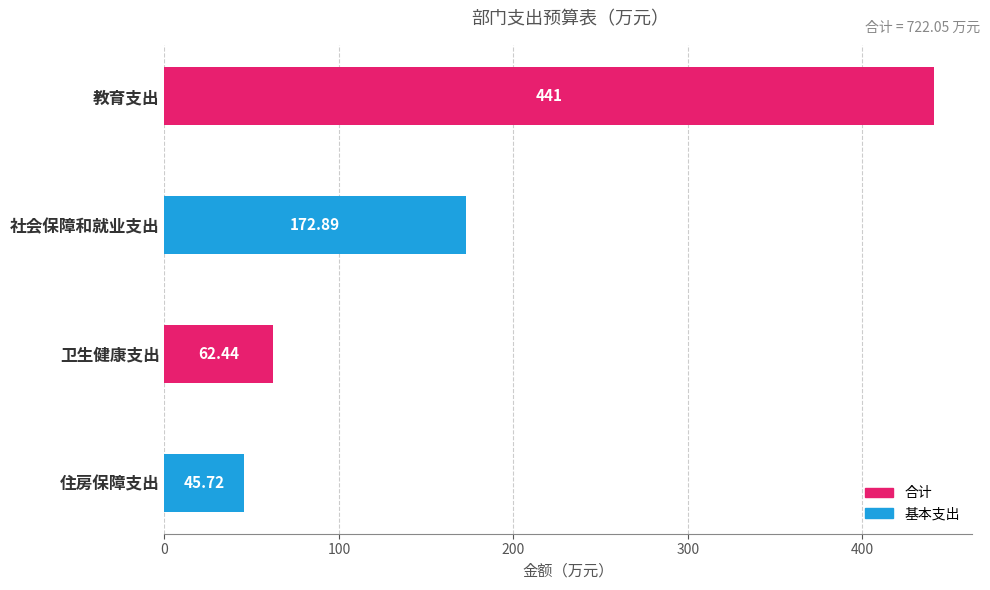

What is the sum of the values at 教育支出 and 住房保障支出?

486.7